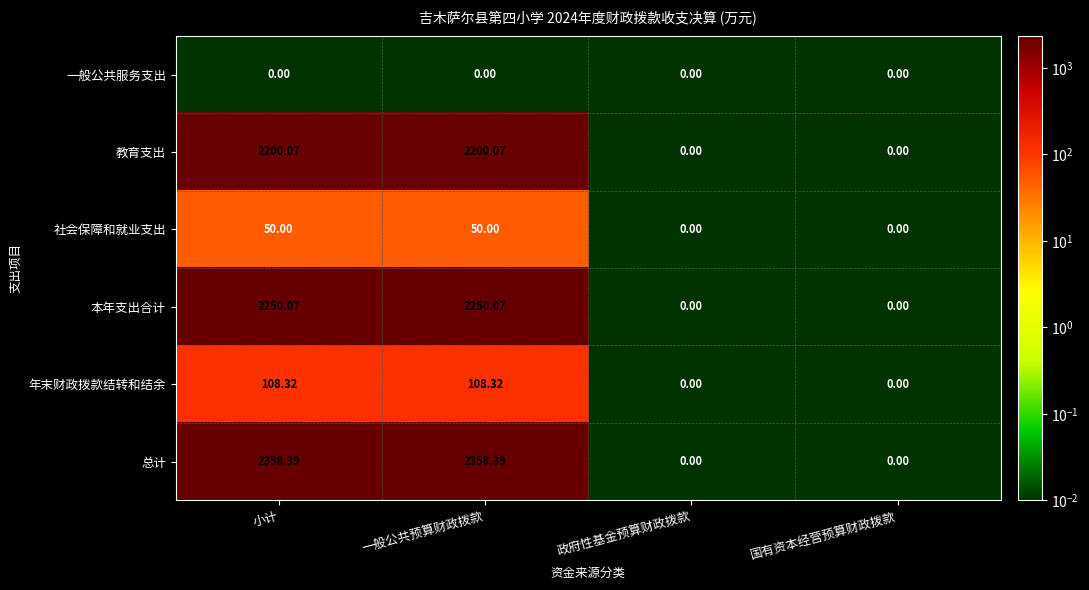

List the series in order of their peak value, highest first.

总计, 本年支出合计, 教育支出, 年末财政拨款结转和结余, 社会保障和就业支出, 一般公共服务支出